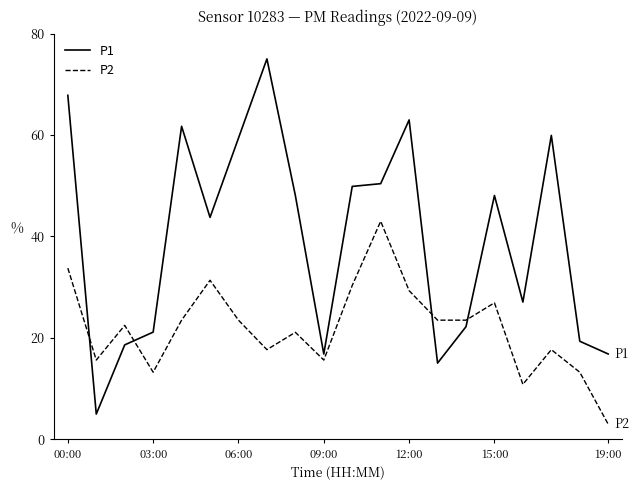

Rank the series by their maximum value, from lowest to highest.

P2, P1